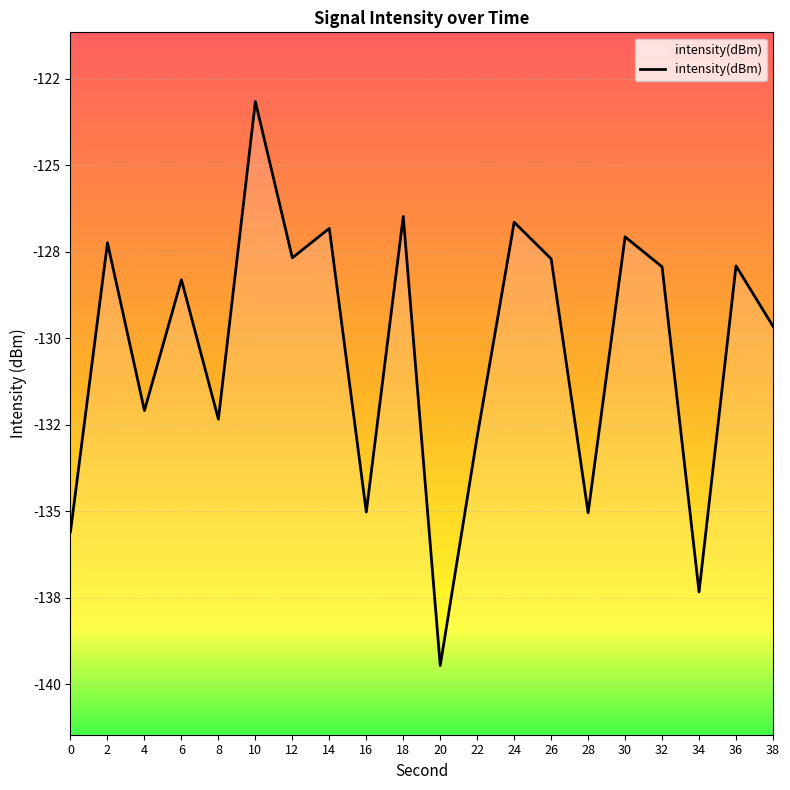

How many data points are less than -127?

16